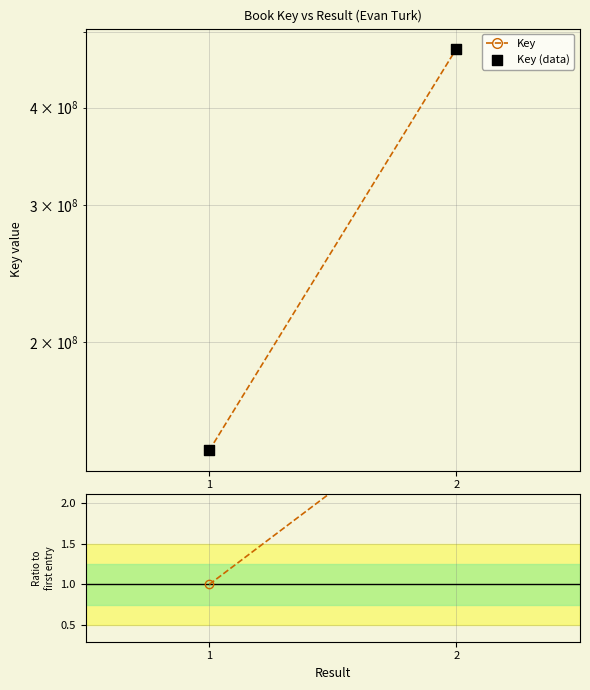

Which series reaches the maximum Y coordinate?

Key